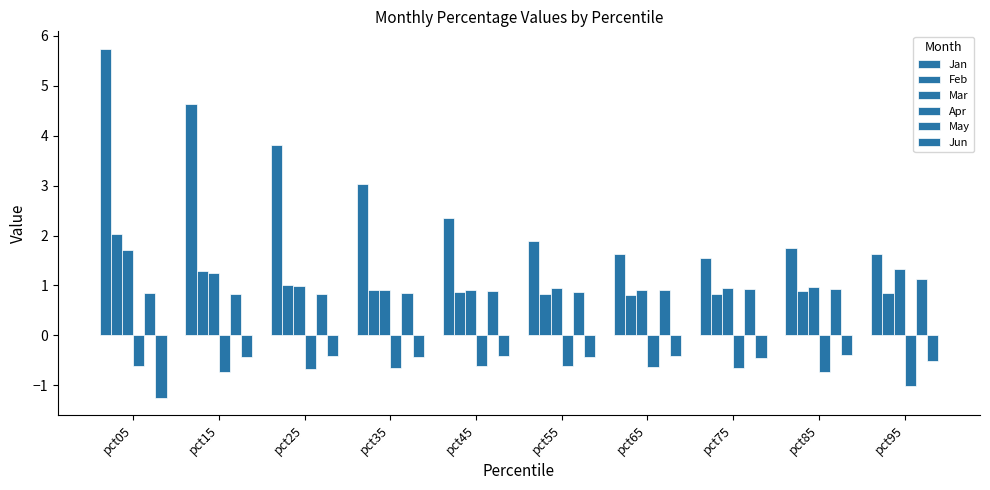

Rank the series at pct55 from lowest to highest value.

Apr, Jun, Feb, May, Mar, Jan